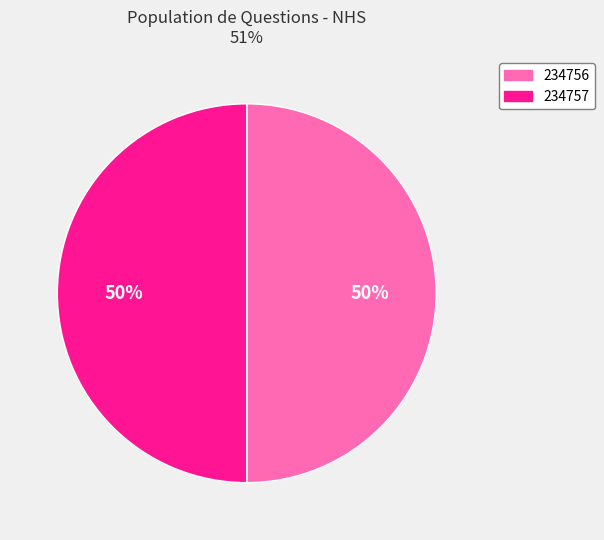

The 234756 slice represents 62% of the pie. True or false?

False